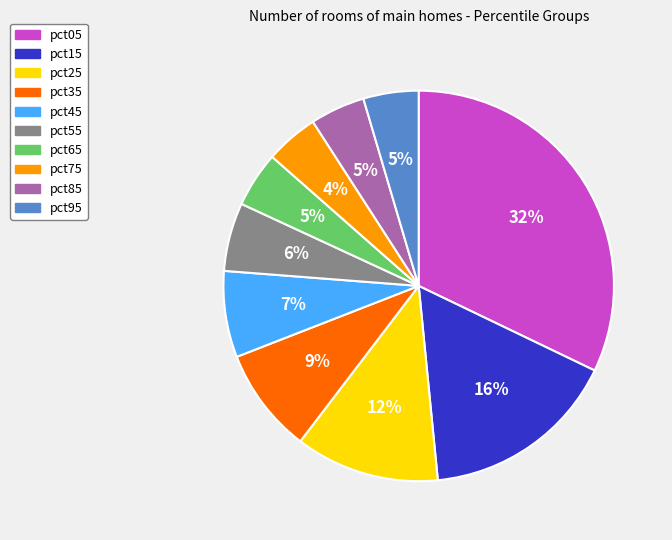

Combined, do pct15 and pct95 account for over 50%?

No